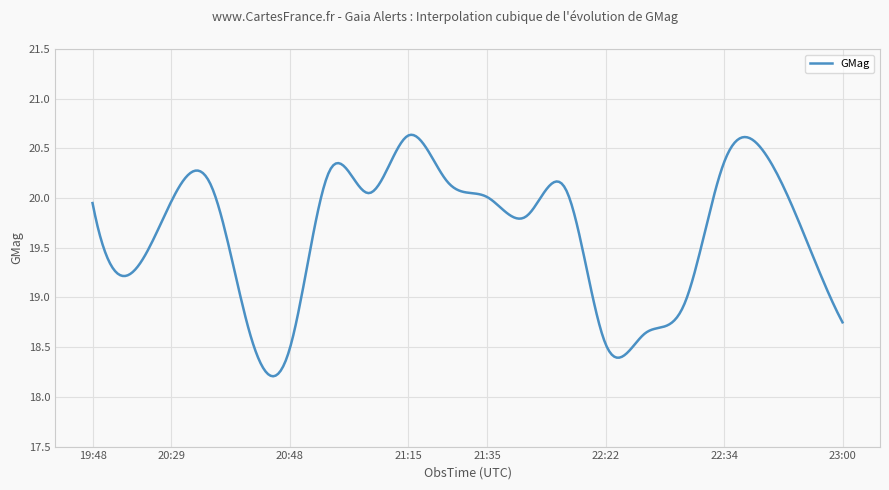

Is this an area chart (filled region under the line)?

No